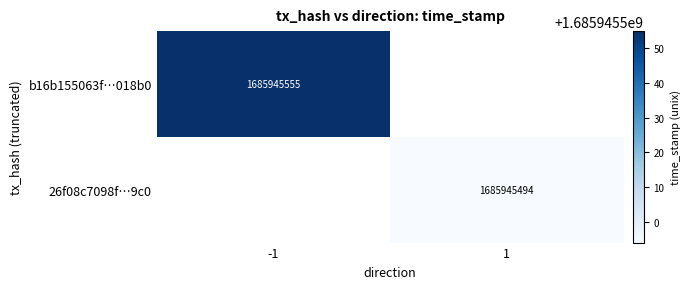

Which series has the largest total across all categories?

b16b155063f6f1b4c9d85cff8f9165cdbd018b0